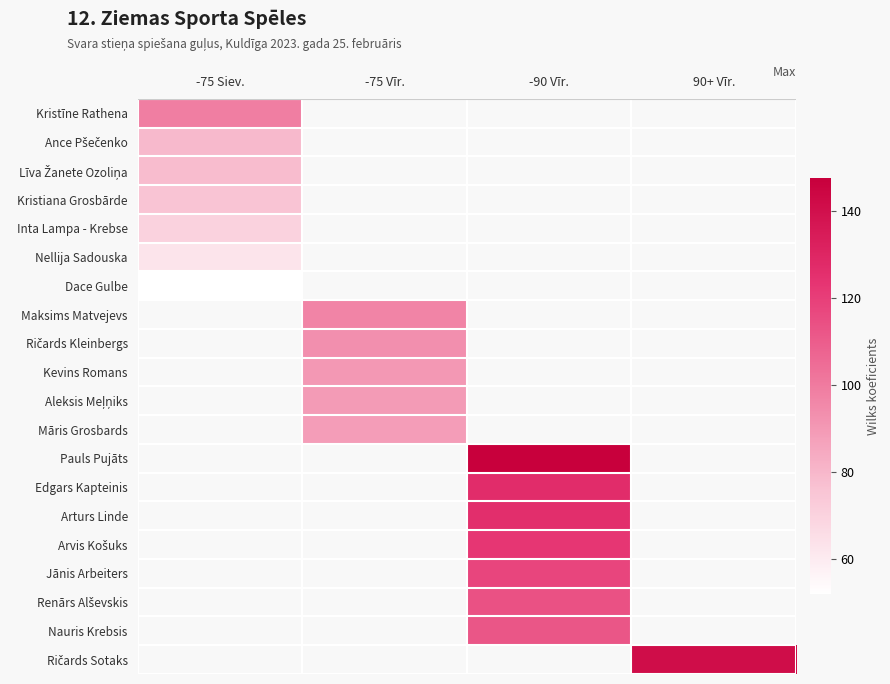

The Pauls Pujāts series shows 243.9 at -90 Vīr.. True or false?

False